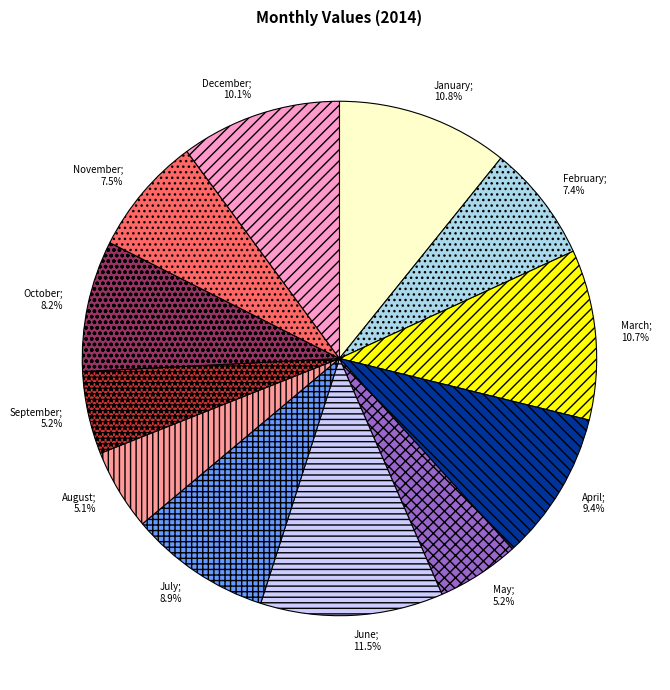

Is there any slice that represents more than half of the pie?

No